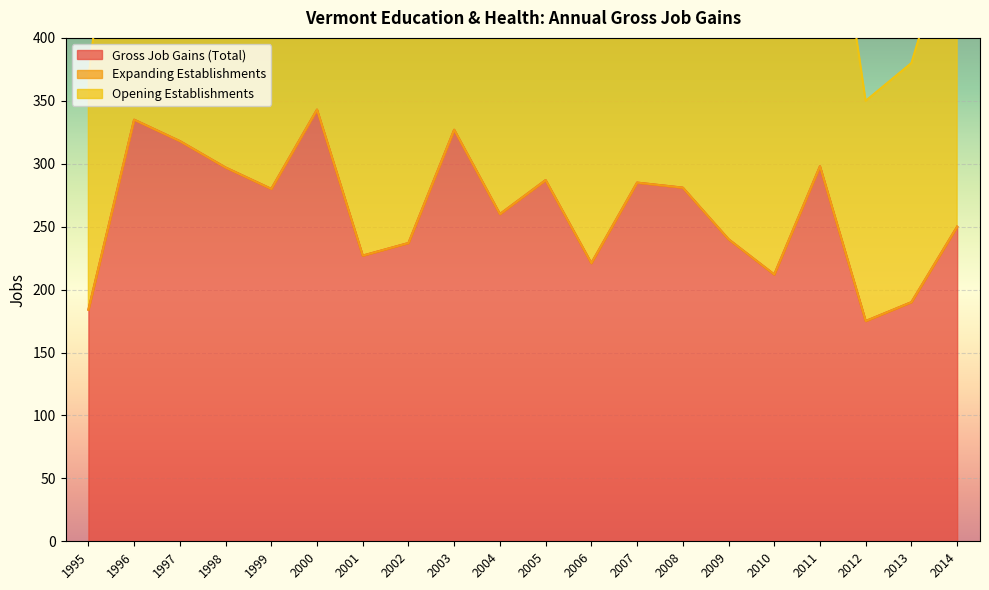

What is the highest value of the Gross Job Gains (Total) series?

343